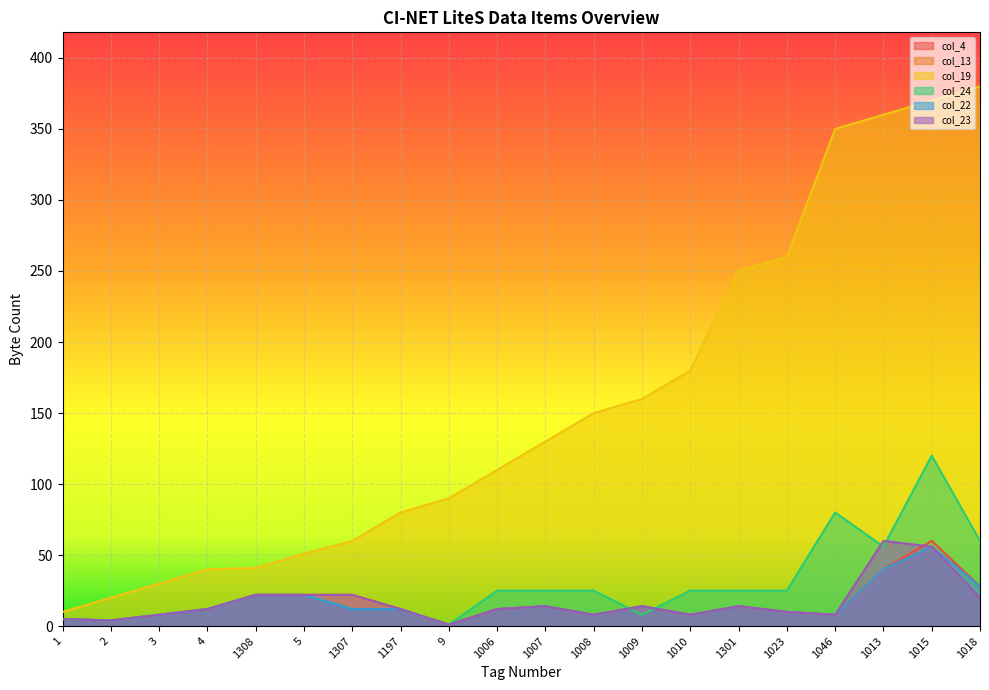

What is the label of the 20th point from the left?

1018